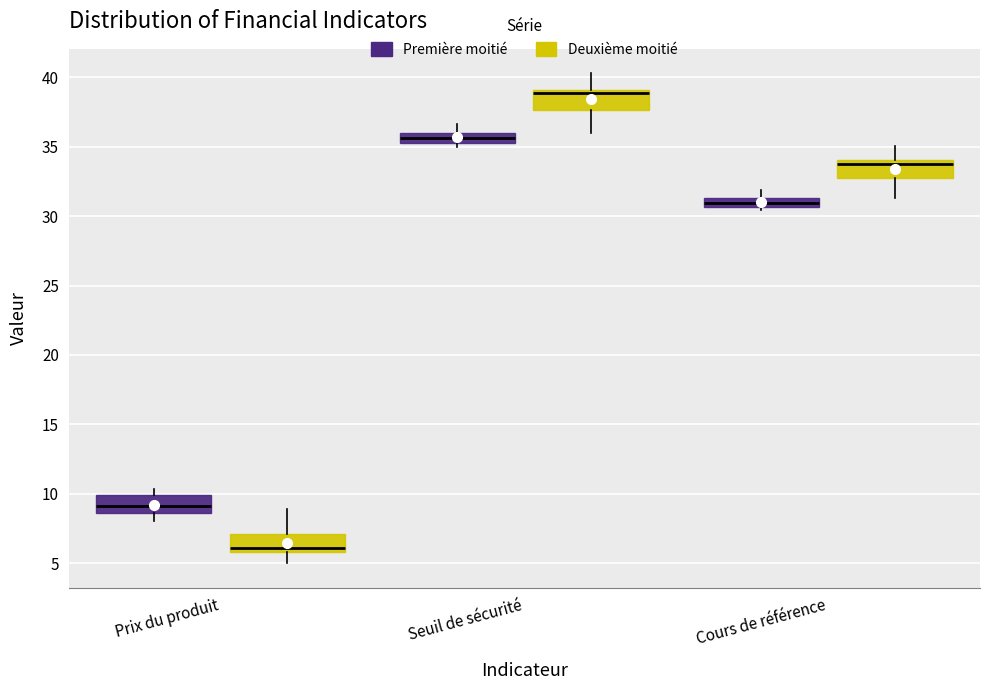

Where does the lower whisker of the box for Prix du produit (Deuxième moitié) end on the y-axis? The values are not printed on the chart, so give them approximately, as read against the axis.

5.0